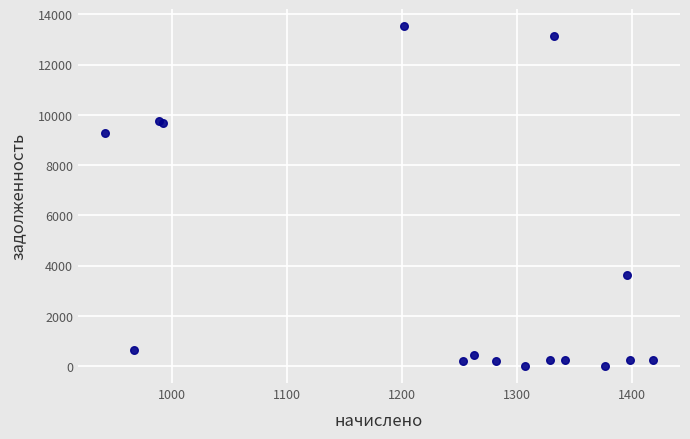

What Y value in the scatter plot is closest to 6763?

9291.2